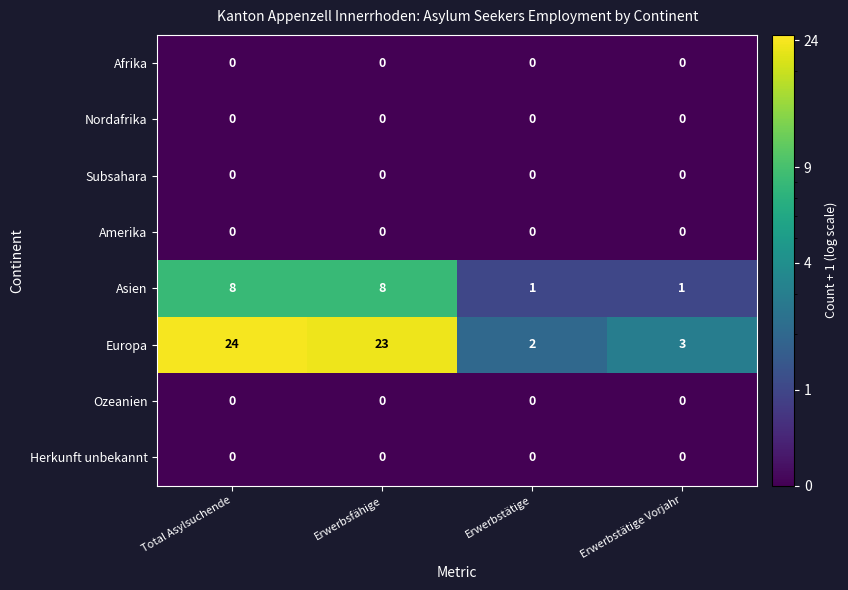

What is the average value of the Europa series?

13